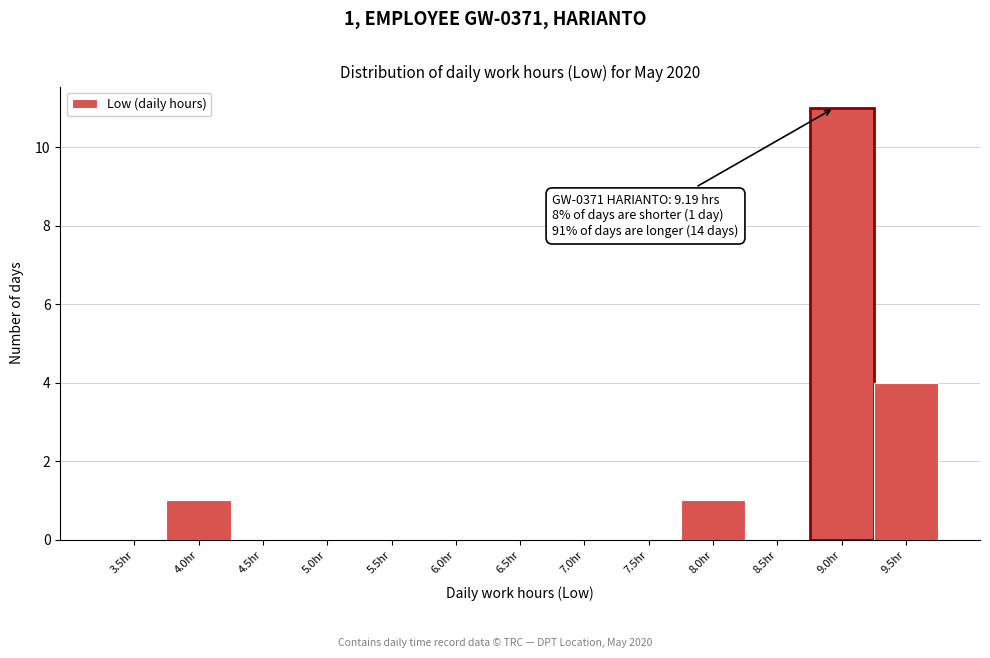

Reading left to right, what are all the values shown in this chart?

3.5hr=0	4.0hr=1	4.5hr=0	5.0hr=0	5.5hr=0	6.0hr=0	6.5hr=0	7.0hr=0	7.5hr=0	8.0hr=1	8.5hr=0	9.0hr=11	9.5hr=4